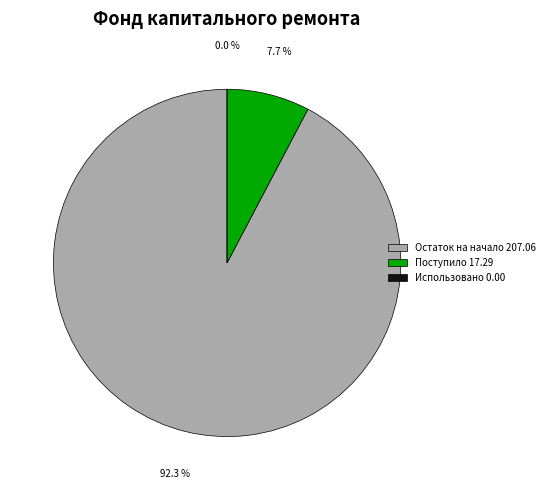

What percentage is NOT represented by Поступило?

92.3%